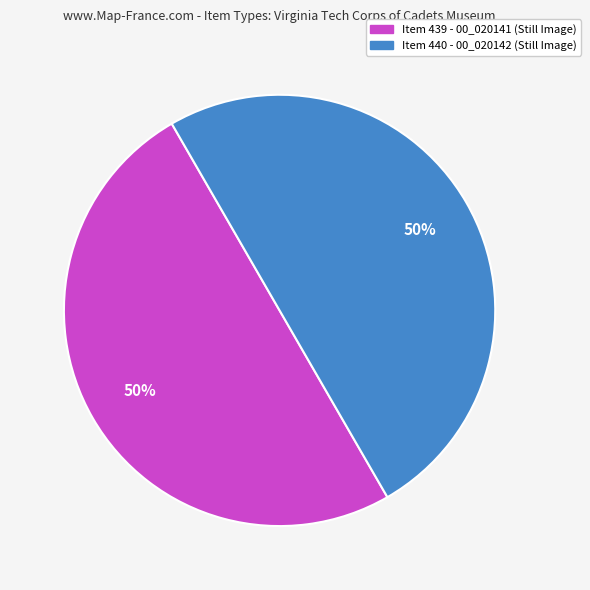

To the nearest percent, what is the average slice percentage?

50%